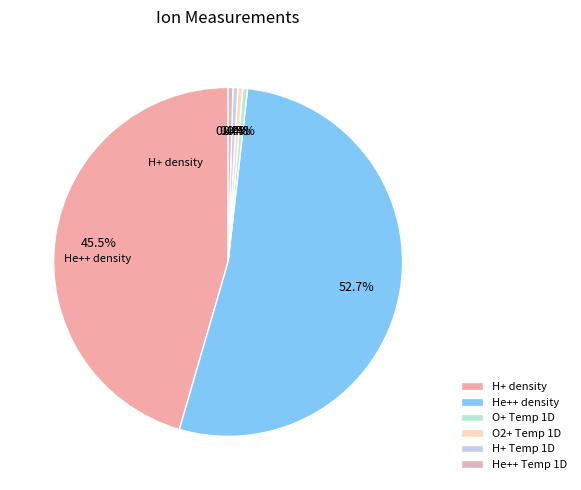

How many segments does this pie chart have?

6